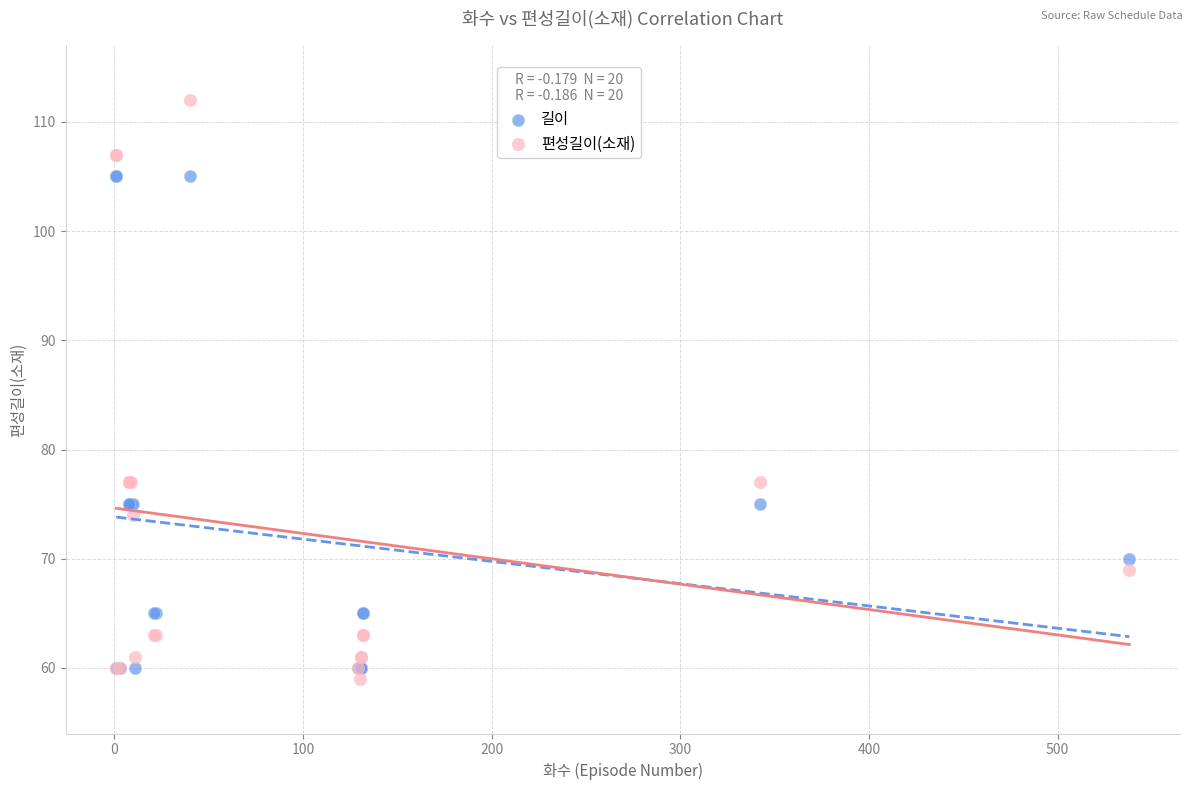

What are all the series names shown in the legend?

길이, 편성길이(소재)